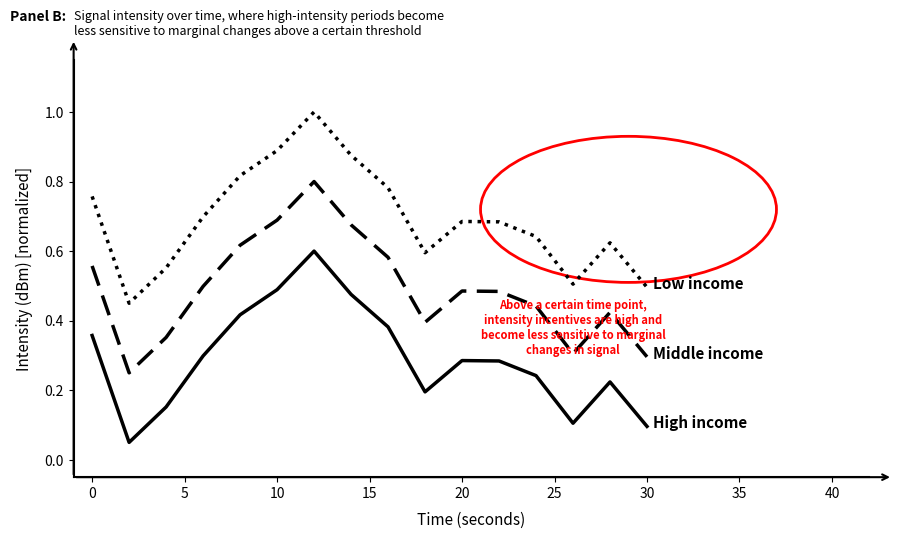

What is the maximum value shown in the chart?

1.0